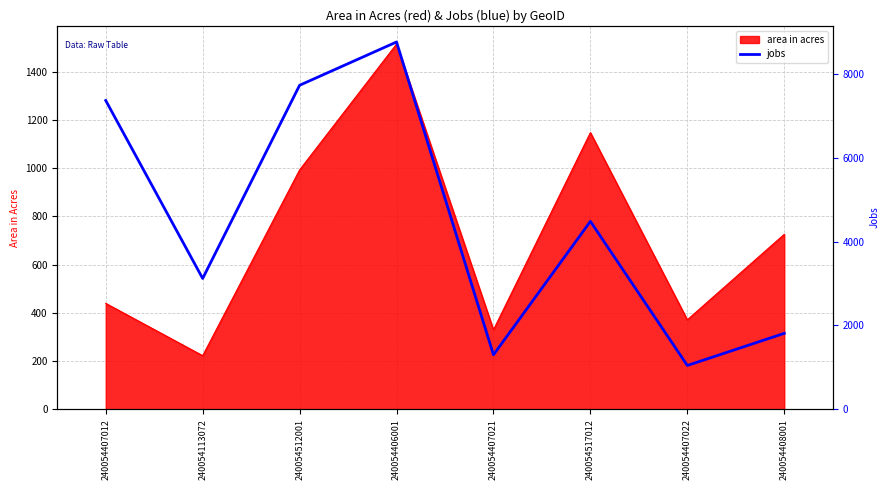

What is the smallest value displayed?

1045